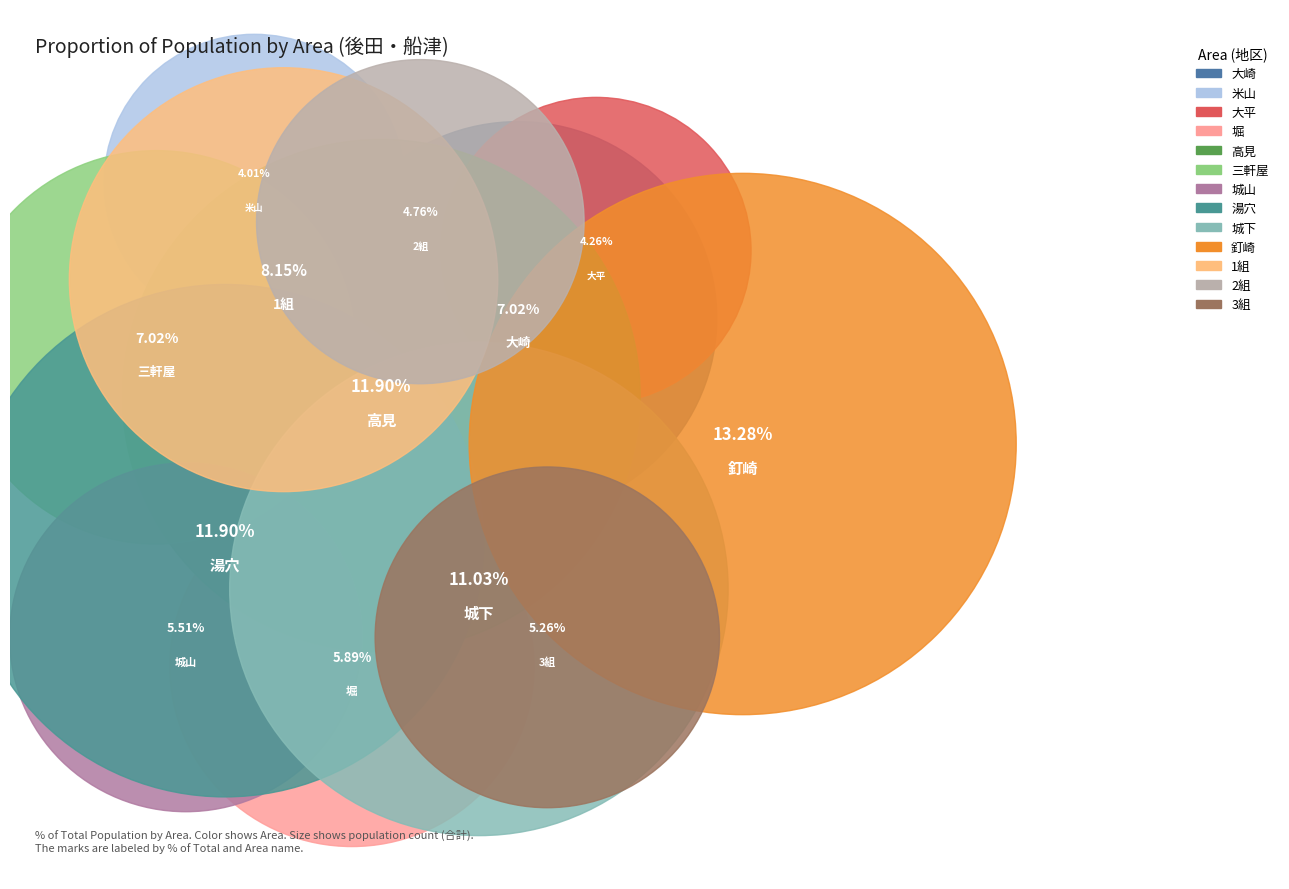

Is there any slice that represents more than half of the pie?

No